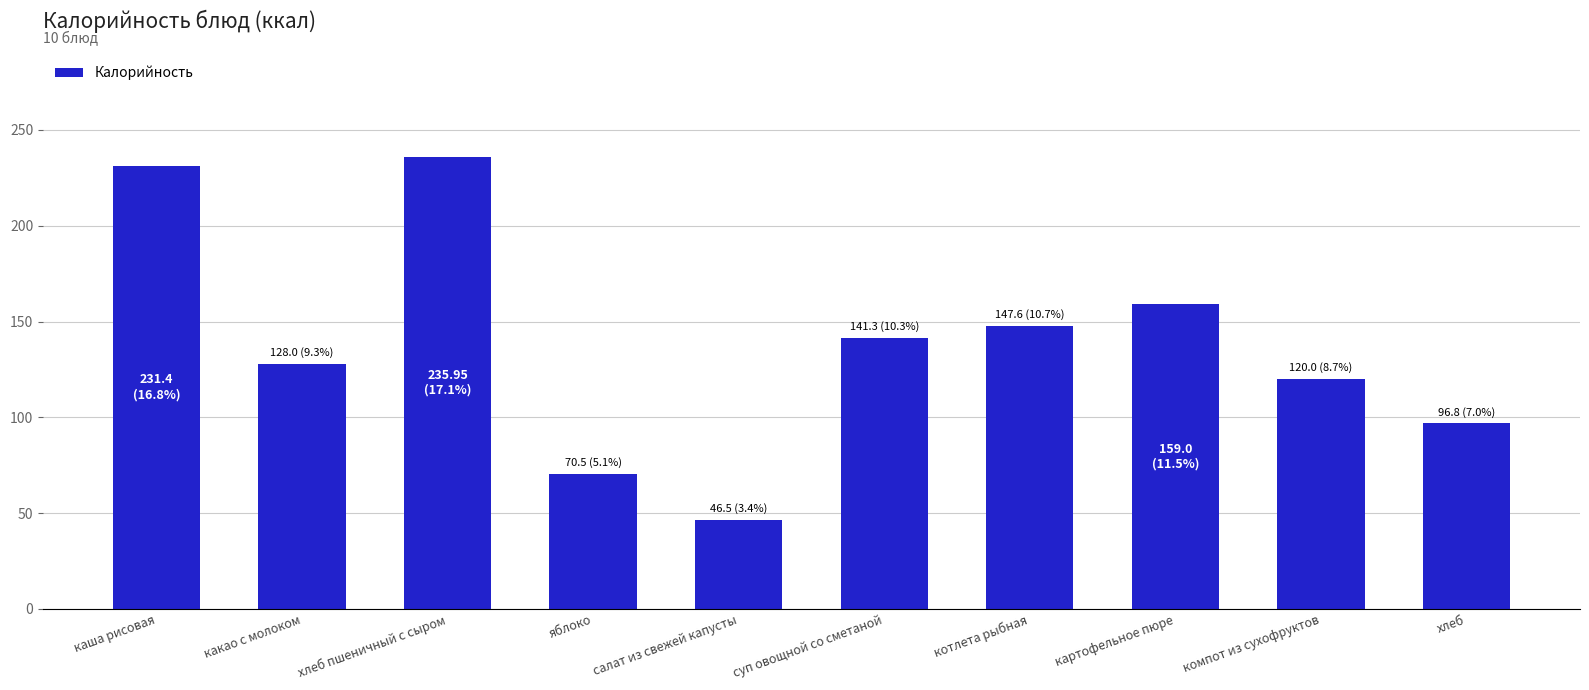

How many data points are less than 141?

5